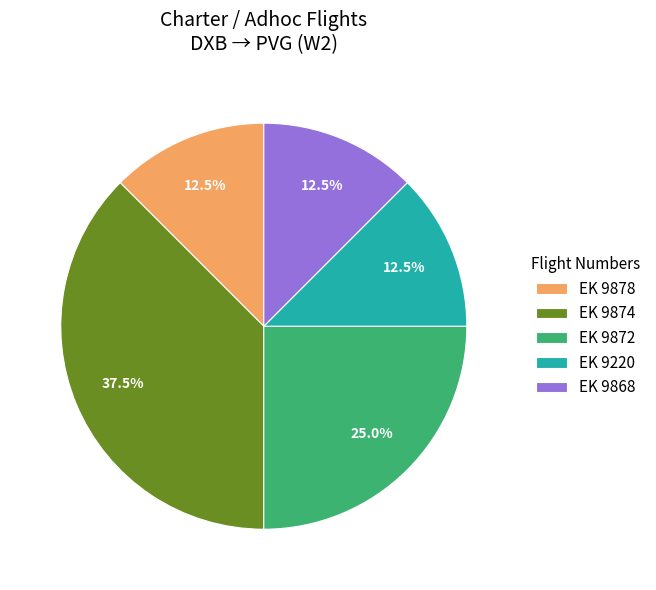

Is it true that EK 9872 is 25% of the pie?

True